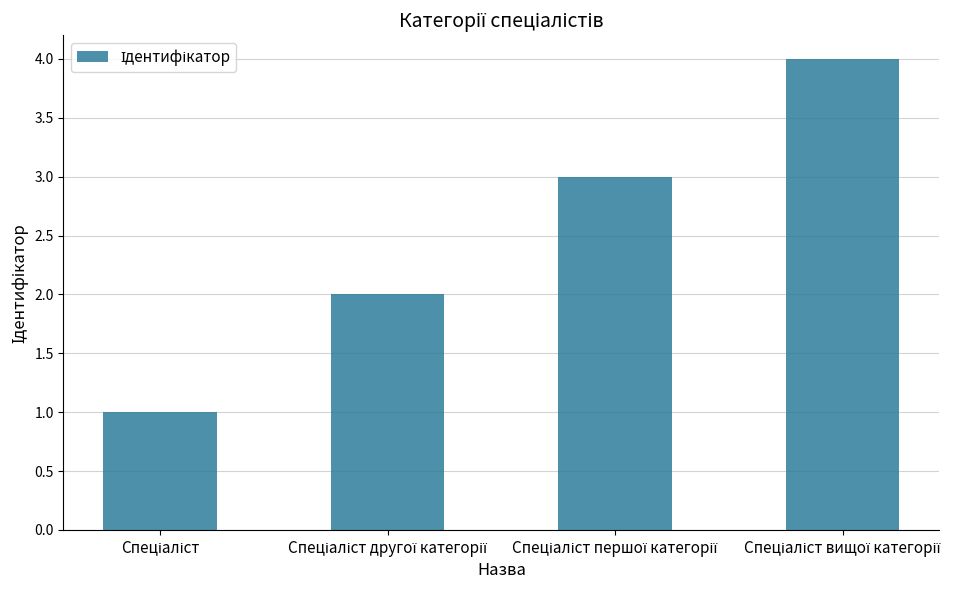

What is the sum of all values?

10